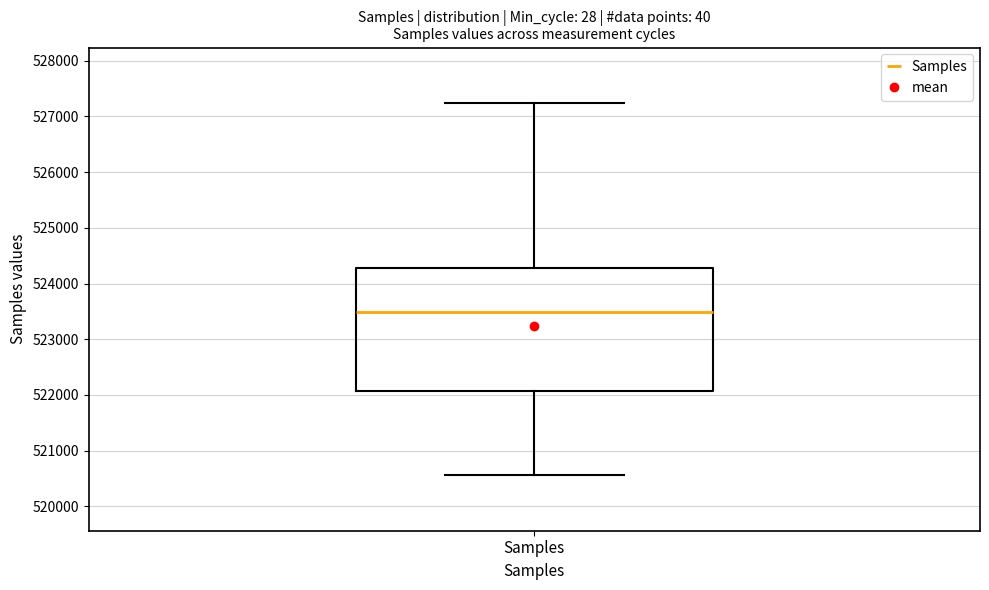

Where does the lower whisker of the box for Samples end on the y-axis? The values are not printed on the chart, so give them approximately, as read against the axis.

520600